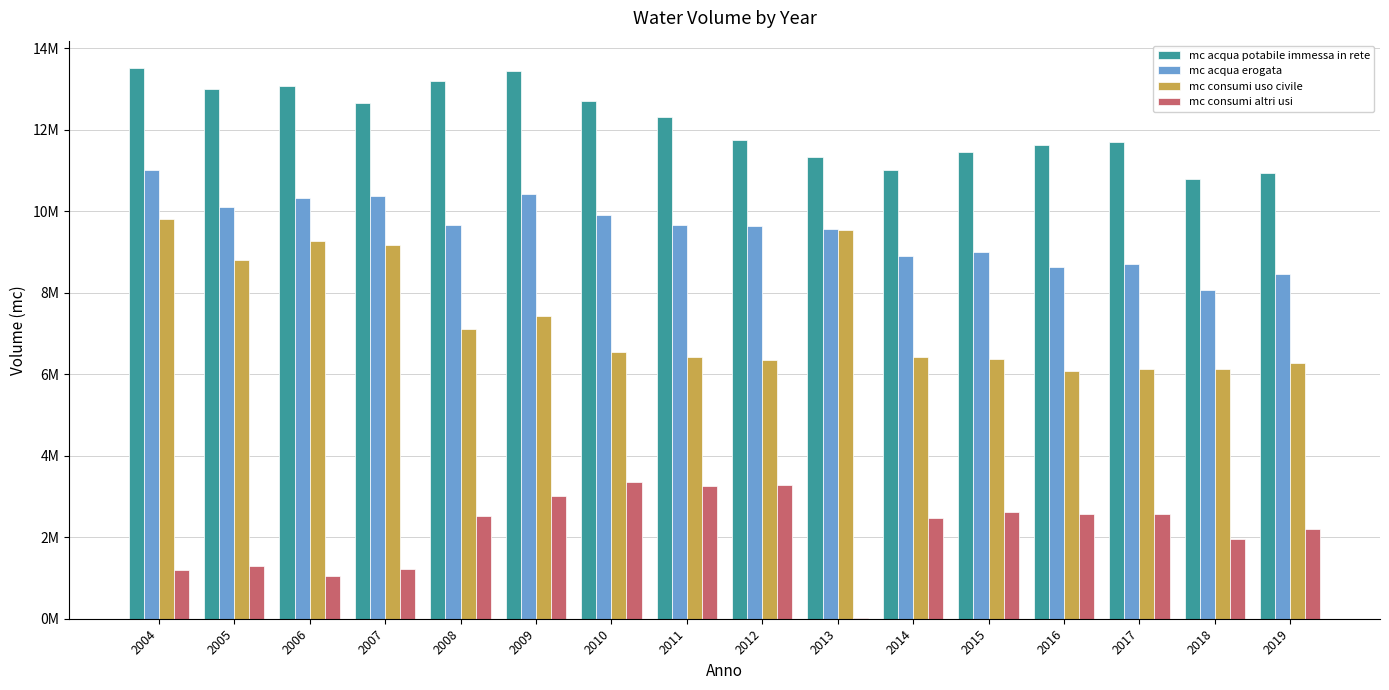

Are the bars horizontal?

No